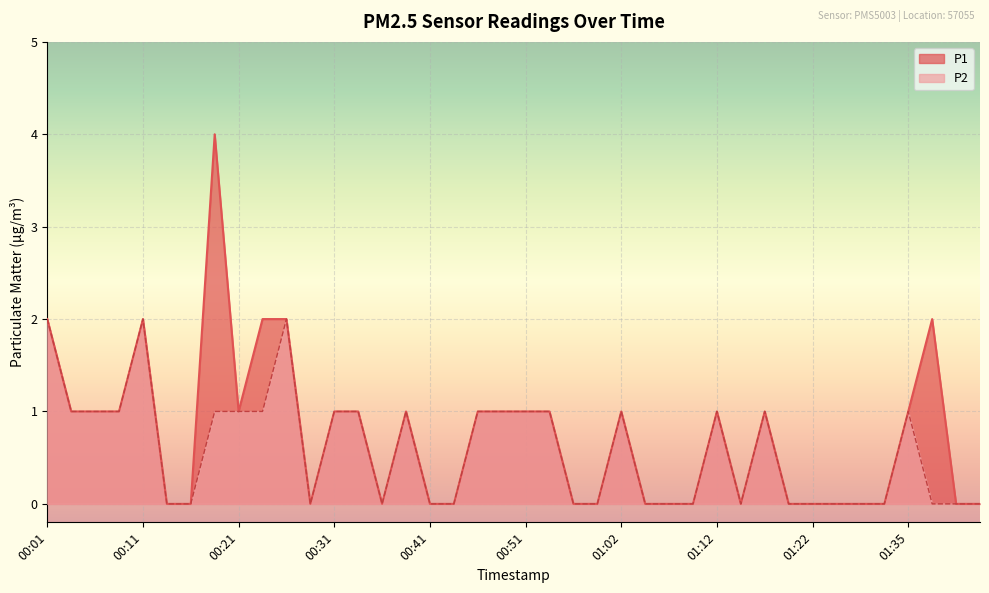

Reading left to right, transcribe all the data shown in this chart.

P1: 00:01=2	00:03=1	00:06=1	00:08=1	00:11=2	00:13=0	00:16=0	00:18=4	00:21=1	00:23=2	00:26=2	00:28=0	00:31=1	00:33=1	00:36=0	00:38=1	00:41=0	00:43=0	00:46=1	00:49=1	00:51=1	00:54=1	00:56=0	00:59=0	01:02=1	01:04=0	01:07=0	01:09=0	01:12=1	01:14=0	01:17=1	01:19=0	01:22=0	01:25=0	01:29=0	01:32=0	01:35=1	01:38=2	01:41=0	01:43=0
P2: 00:01=2	00:03=1	00:06=1	00:08=1	00:11=2	00:13=0	00:16=0	00:18=1	00:21=1	00:23=1	00:26=2	00:28=0	00:31=1	00:33=1	00:36=0	00:38=1	00:41=0	00:43=0	00:46=1	00:49=1	00:51=1	00:54=1	00:56=0	00:59=0	01:02=1	01:04=0	01:07=0	01:09=0	01:12=1	01:14=0	01:17=1	01:19=0	01:22=0	01:25=0	01:29=0	01:32=0	01:35=1	01:38=0	01:41=0	01:43=0